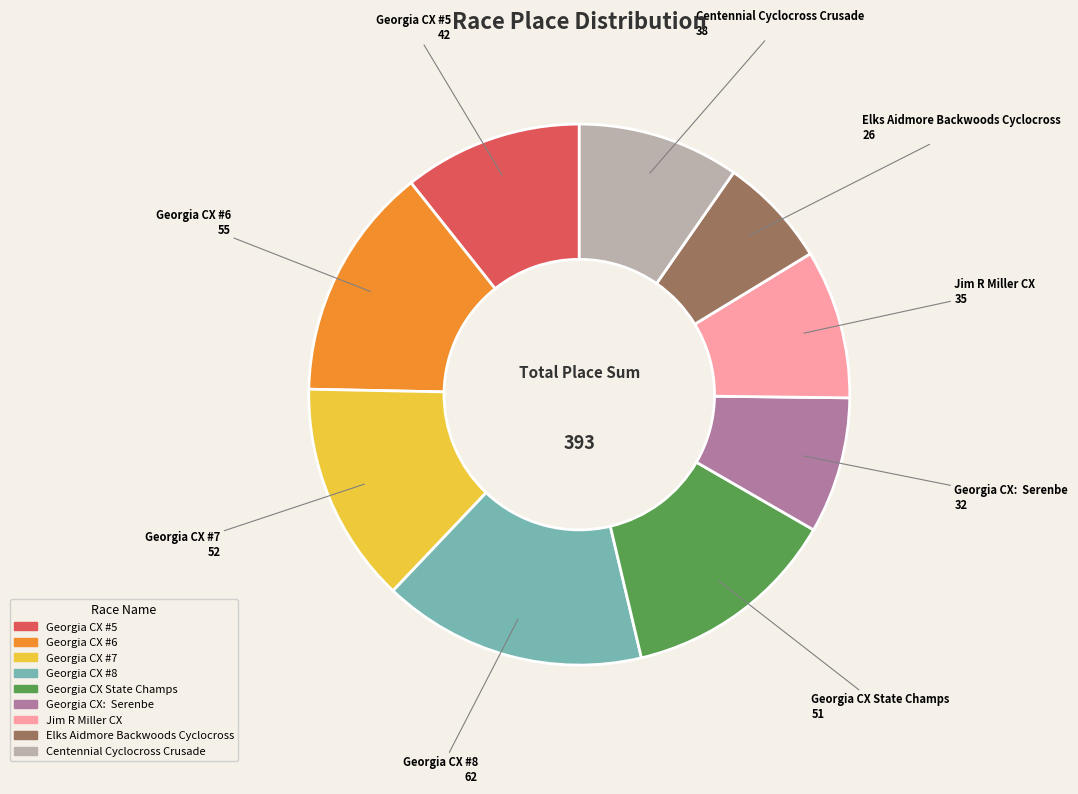

Combined, do Centennial Cyclocross Crusade and Georgia CX #5 account for over 50%?

No